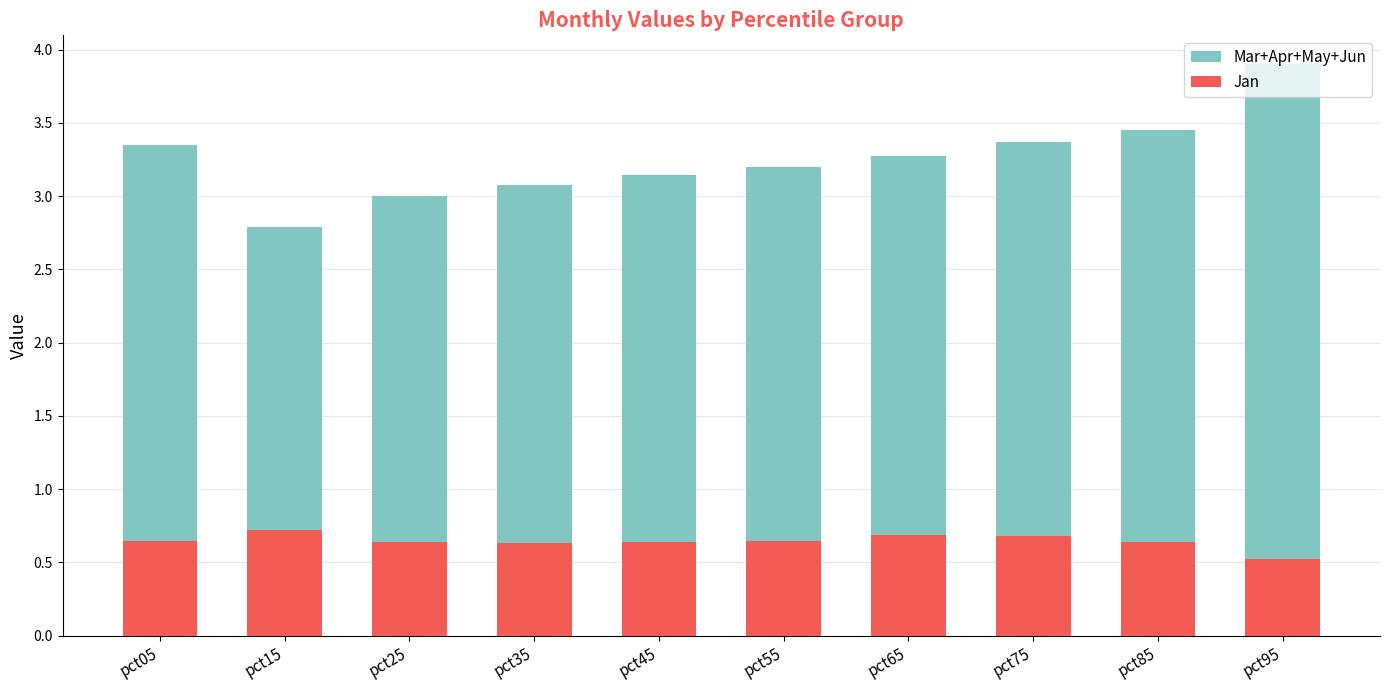

Between pct15 and pct25, which series saw the biggest shift?

Mar+Apr+May+Jun